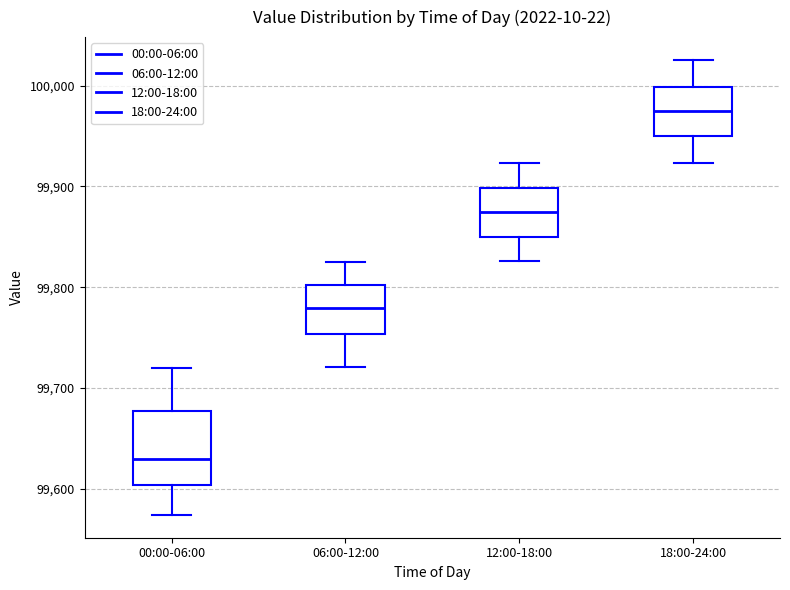

Reading left to right, transcribe this box plot: for each box, give where its median line is, the range the box spans, and where its two whiskers end, as read against the y-axis. The values are not printed on the chart, so give them approximately, as read against the axis.

00:00-06:00: median 99630, box 99600 to 99680, whiskers 99570 to 99720
06:00-12:00: median 99780, box 99750 to 99800, whiskers 99720 to 99820
12:00-18:00: median 99870, box 99850 to 99900, whiskers 99830 to 99920
18:00-24:00: median 99970, box 99950 to 100000, whiskers 99920 to 100030